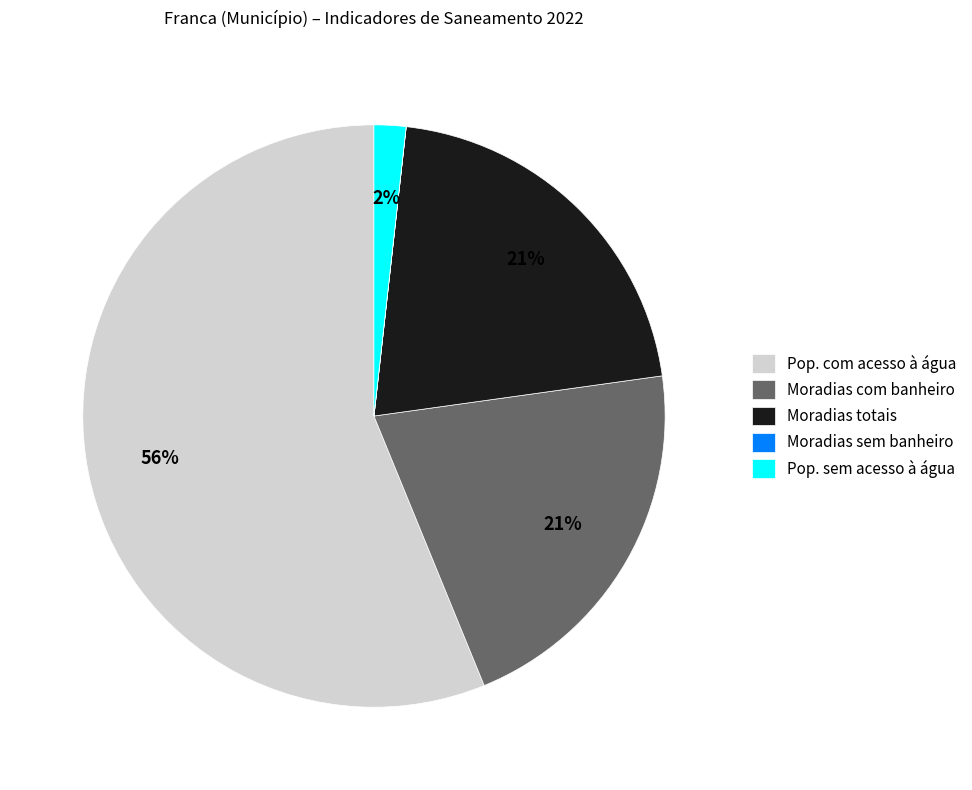

To the nearest percent, what is the difference between the largest and smallest slice percentages?

56%